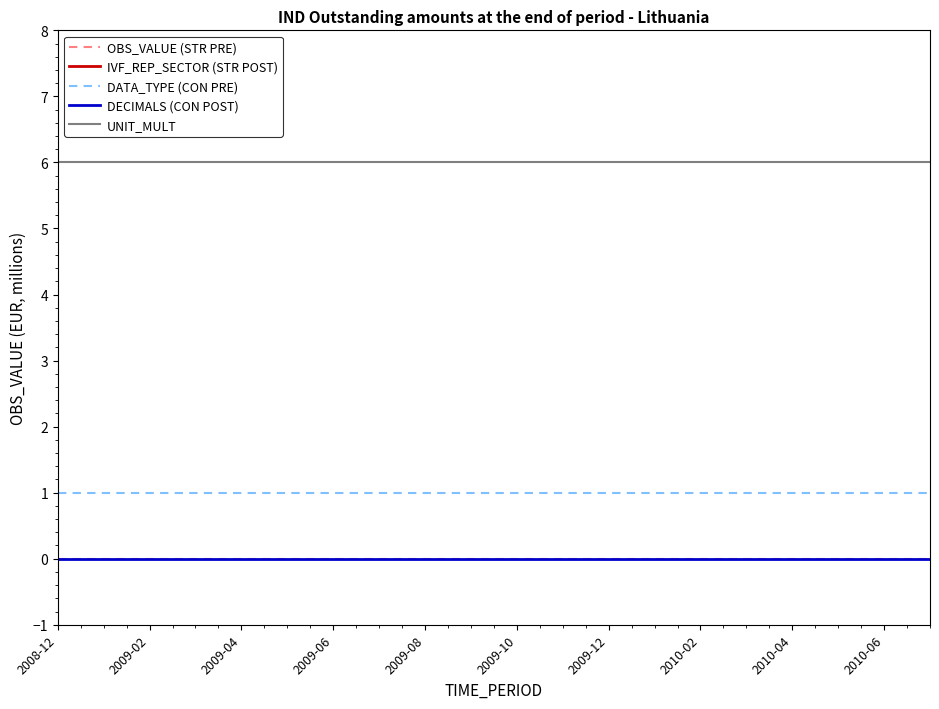

Does the chart have visible grid lines?

No